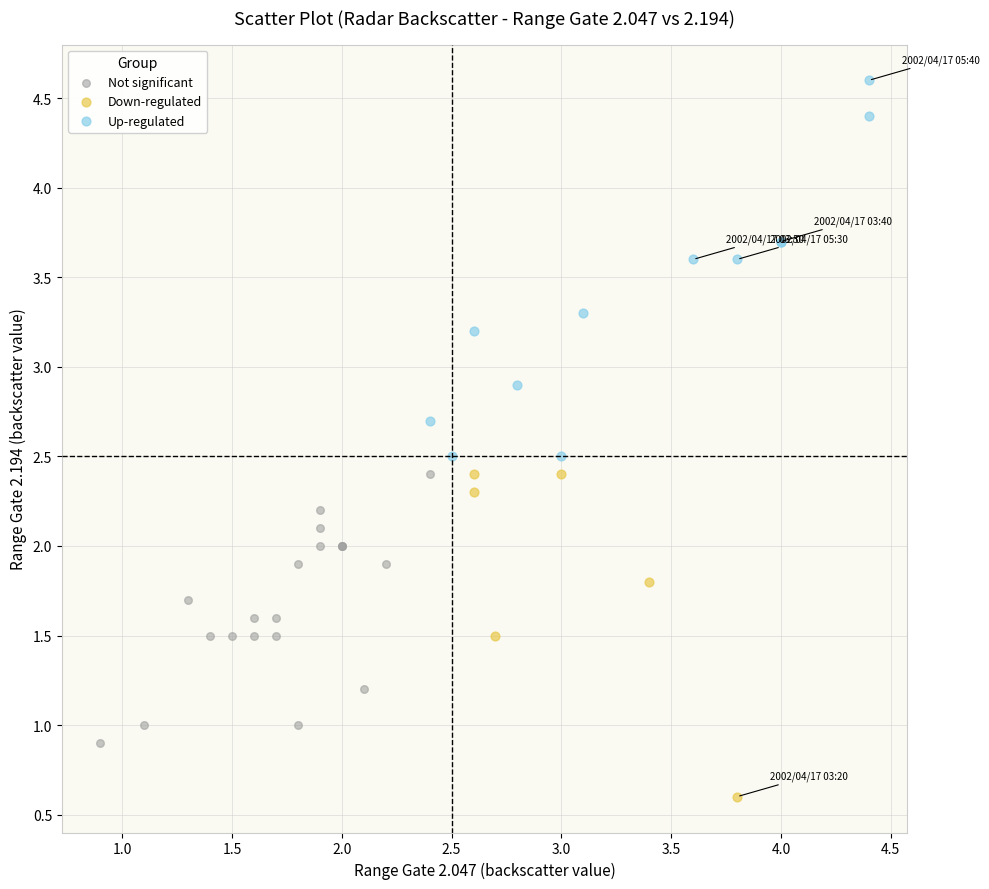

Which series reaches the maximum Y coordinate?

Up-regulated